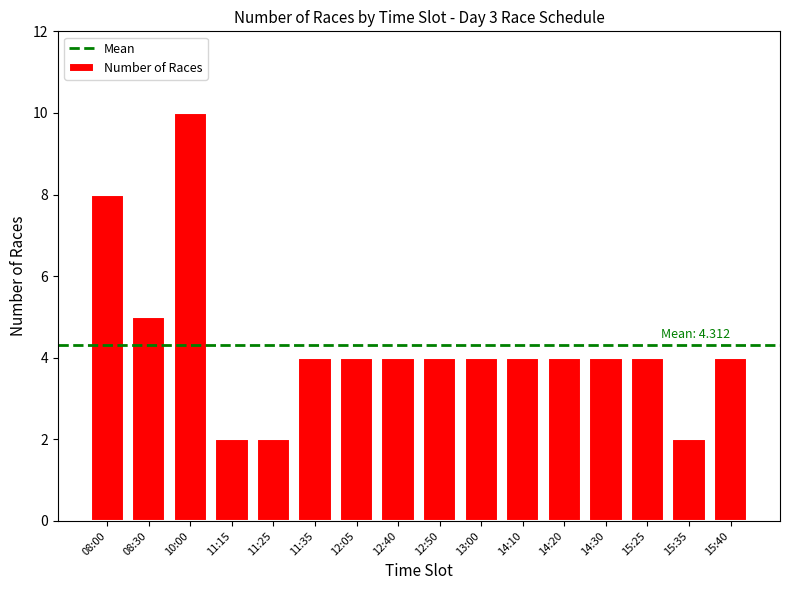

How many series are shown in this chart?

1